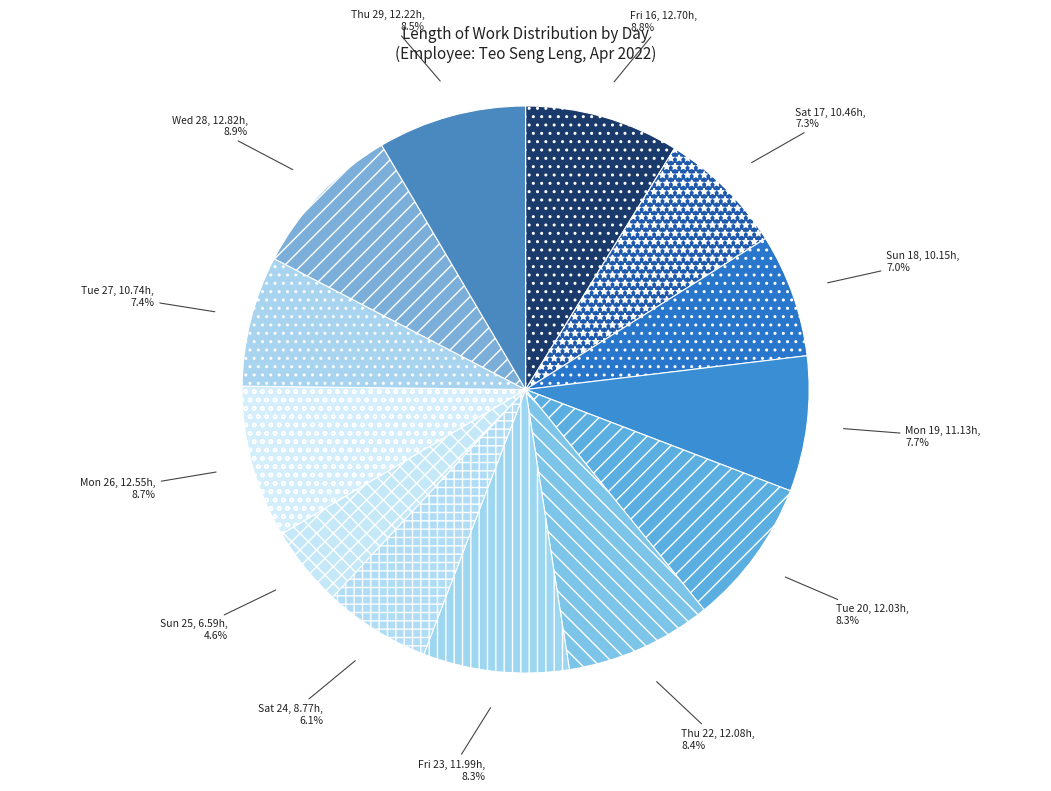

Which category has the smallest portion of the pie?

Sun 25